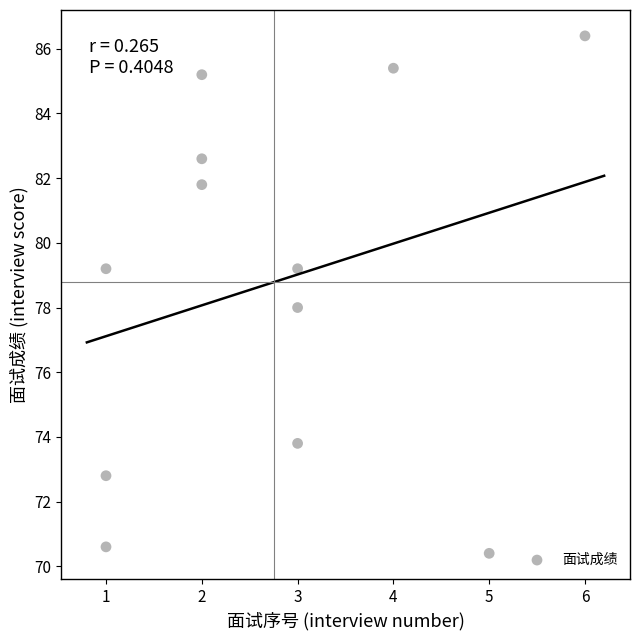

What is the range of Y values (max minus min)?

16.0